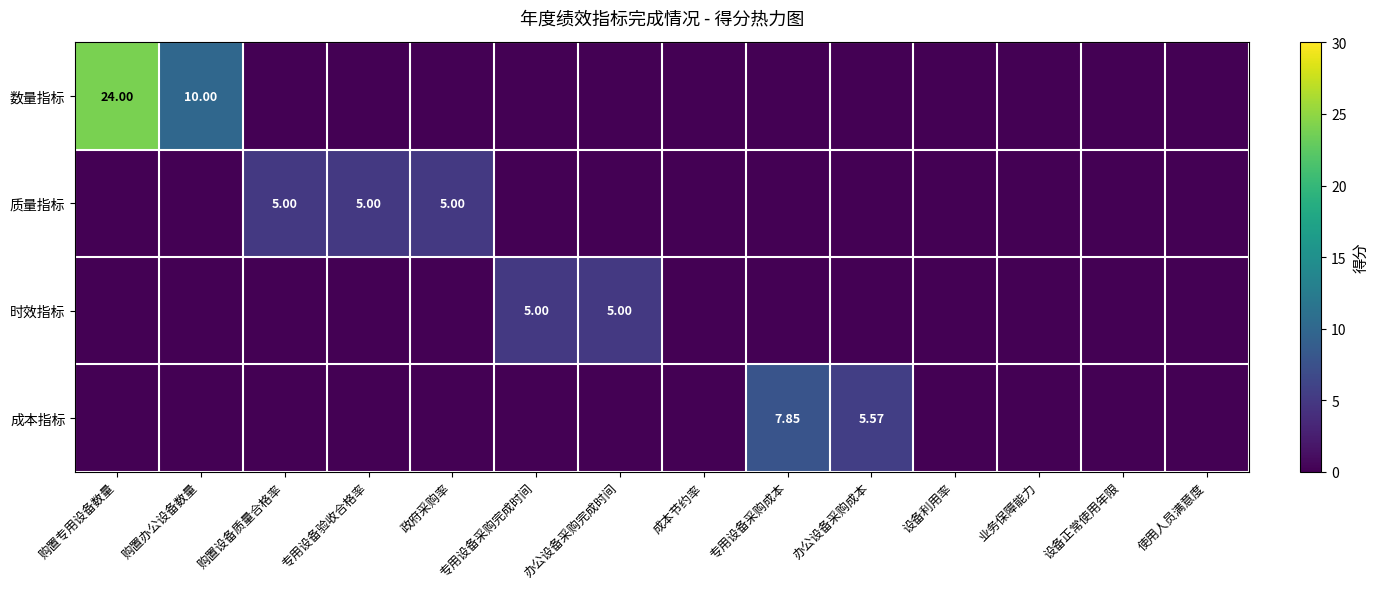

Which series has the largest total across all categories?

数量指标